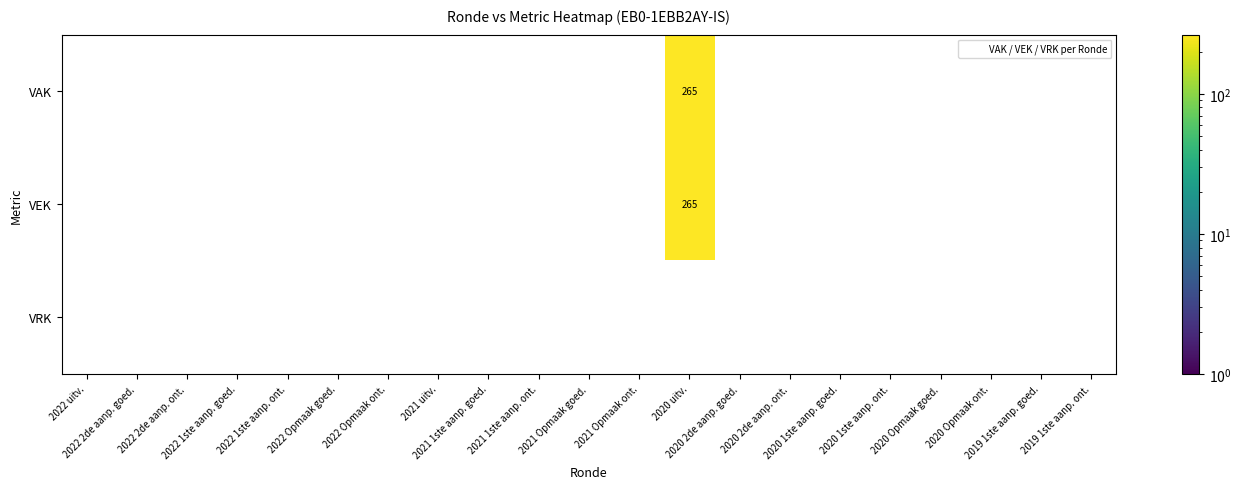

What is the difference between the maximum and minimum values in the VEK series?

265